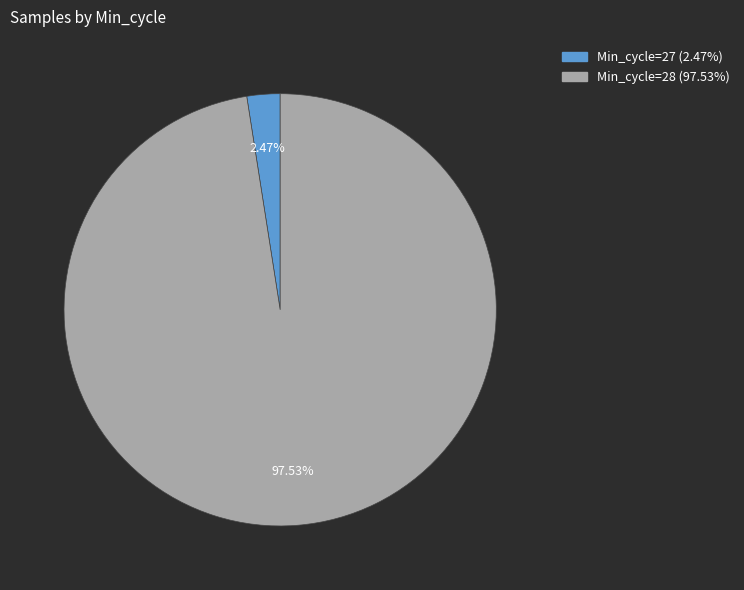

Is there any slice that represents more than half of the pie?

Yes